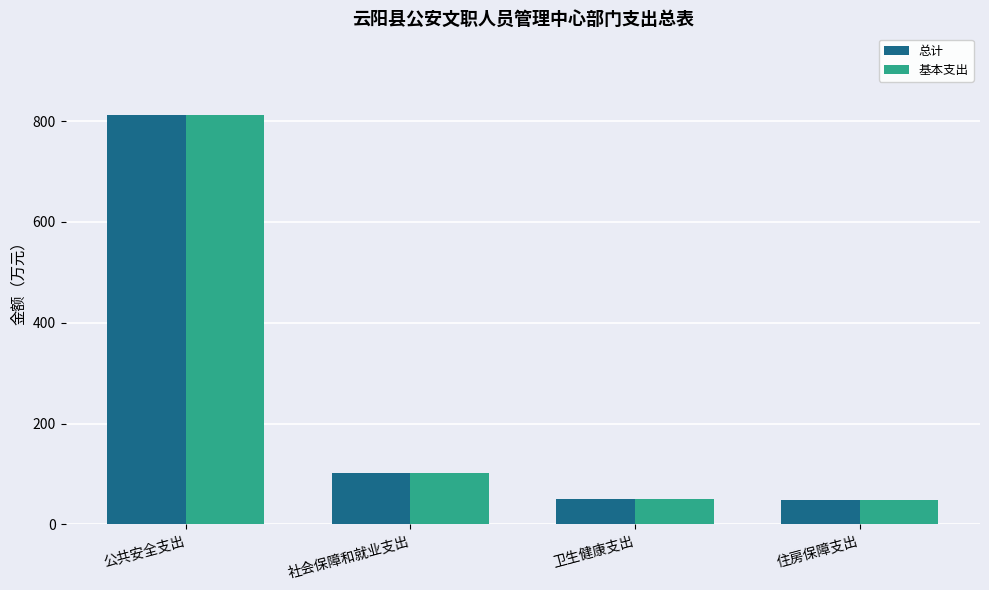

Where is 总计 nearest to the value 430?

社会保障和就业支出